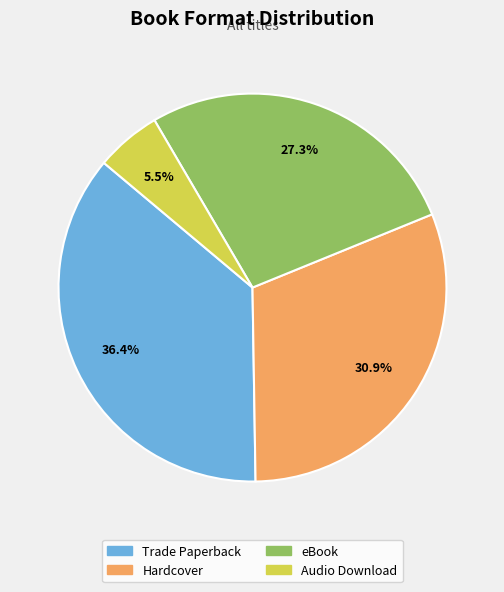

Is there any slice that represents more than half of the pie?

No